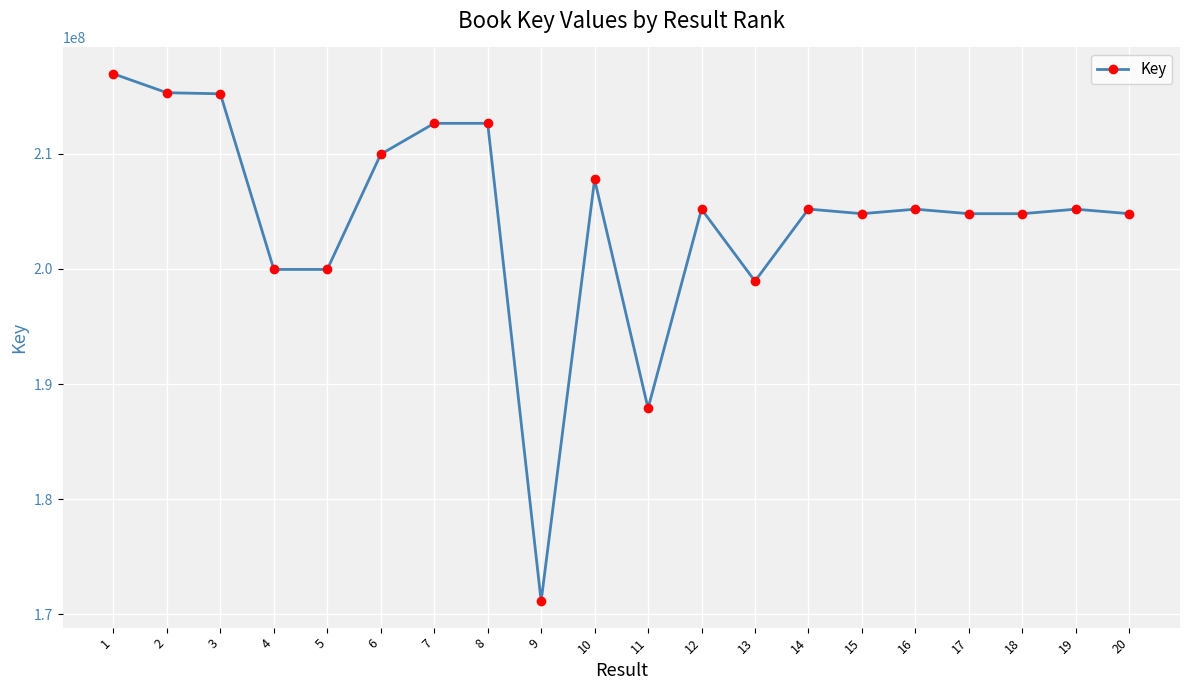

Approximately how many times larger is the value at 13 compared to 15?

1.0